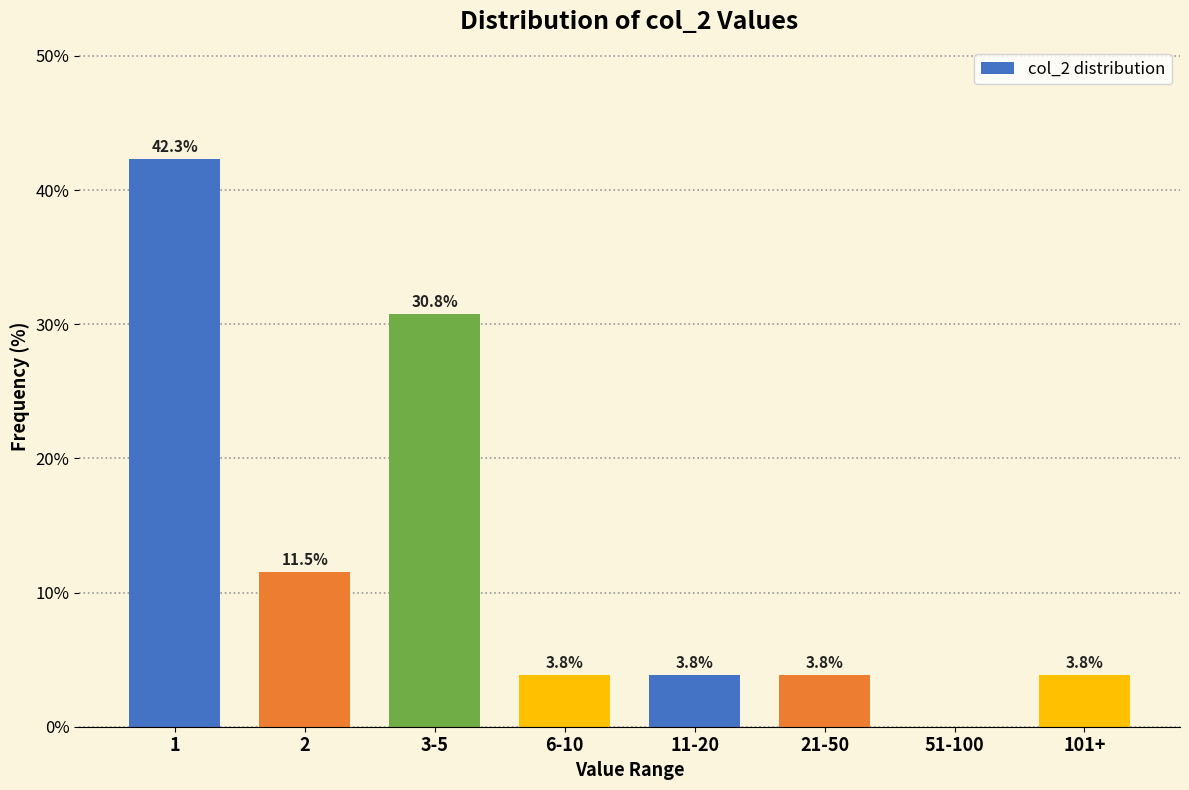

Reading left to right, transcribe all the data shown in this chart.

1=42.3	2=11.5	3-5=30.8	6-10=3.8	11-20=3.8	21-50=3.8	51-100=0.0	101+=3.8